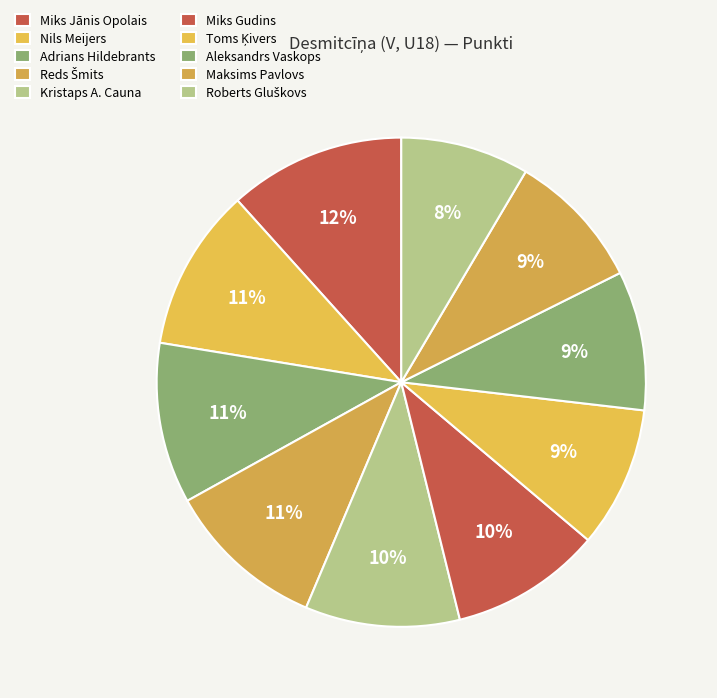

Count the number of slices in the pie.

10